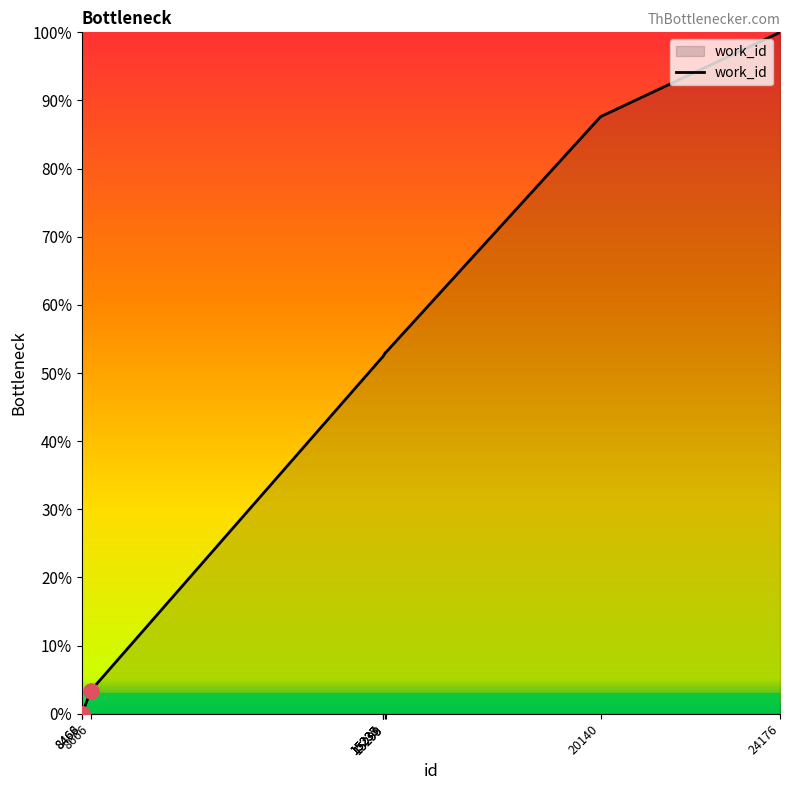

What is the change in value from 8468 to 15235?

+52.4